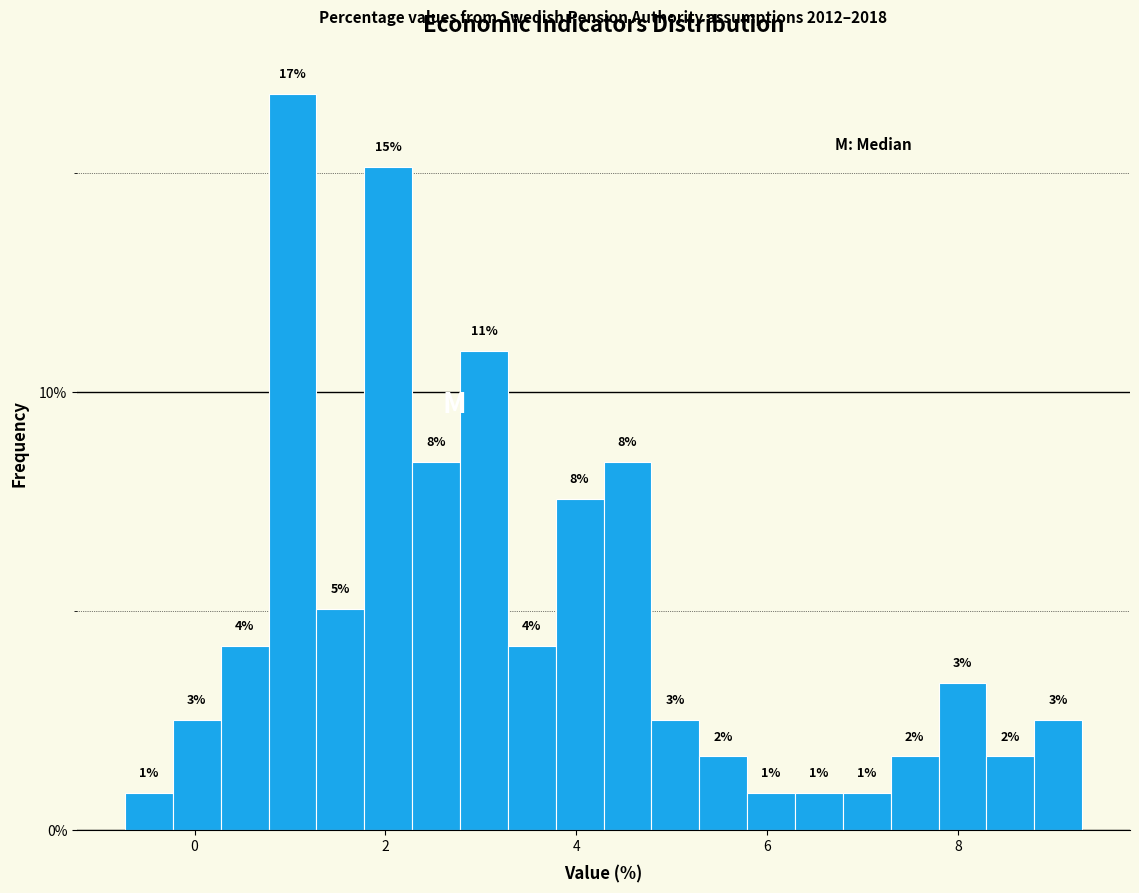

Around what value on the x-axis is the tallest bar? Give the approximate position of its centre, as read against the axis.

1.0